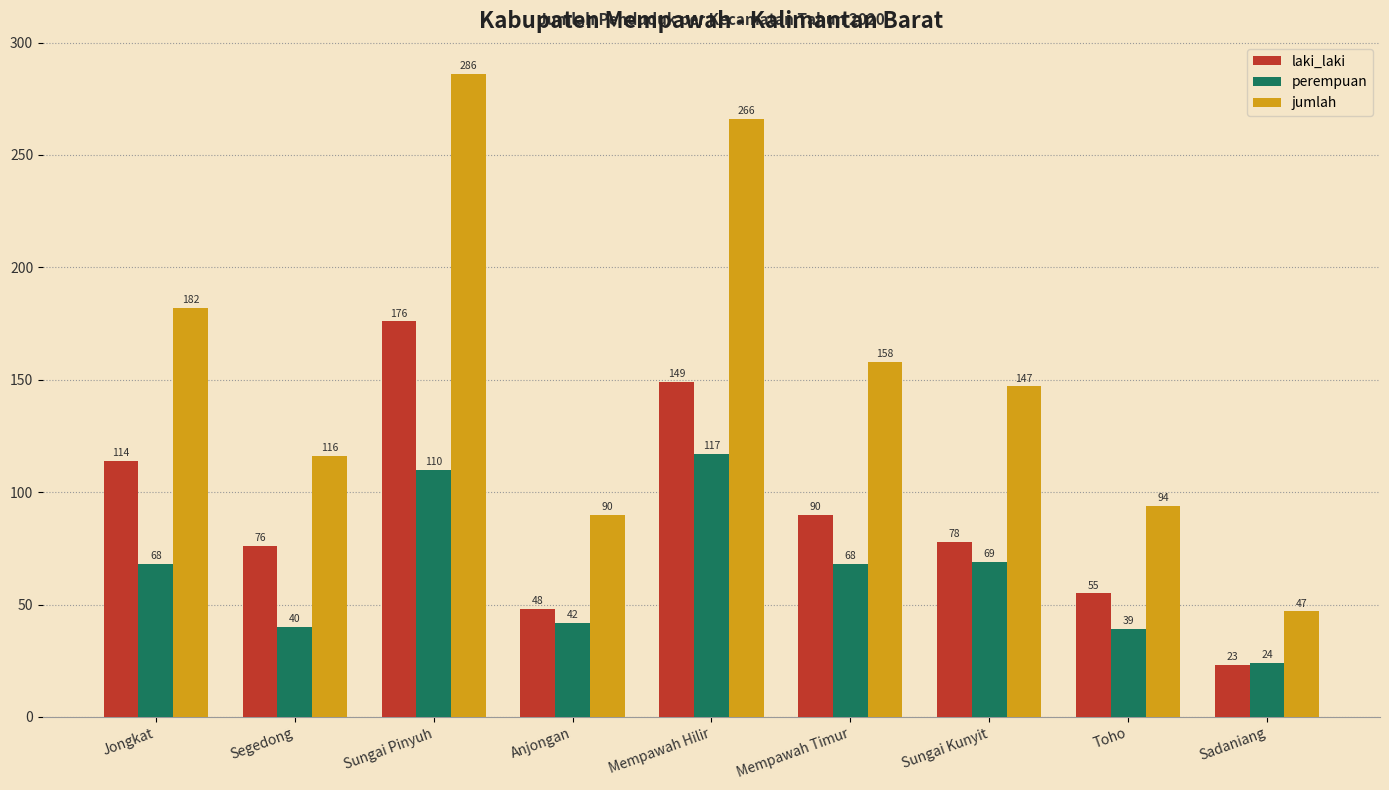

What is the difference between the highest and lowest values at Jongkat?

114